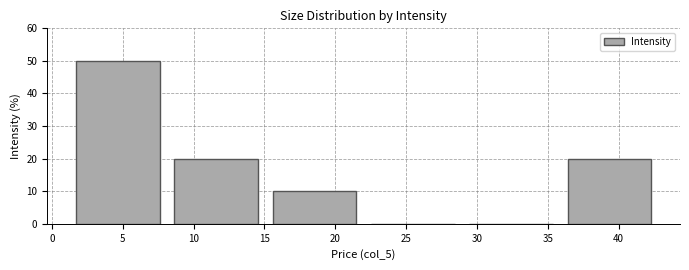

Reading left to right, list every bar in this chart as the range it spans on the x-axis followed by its height. Neither the bar edges nor the heights are printed on the chart, so give them approximately, as read against the axes.

1.5 to 8.5: 50
8.5 to 15.5: 20
15.5 to 22.5: 10
22.5 to 29.5: 0
29.5 to 36.5: 0
36.5 to 43.5: 20